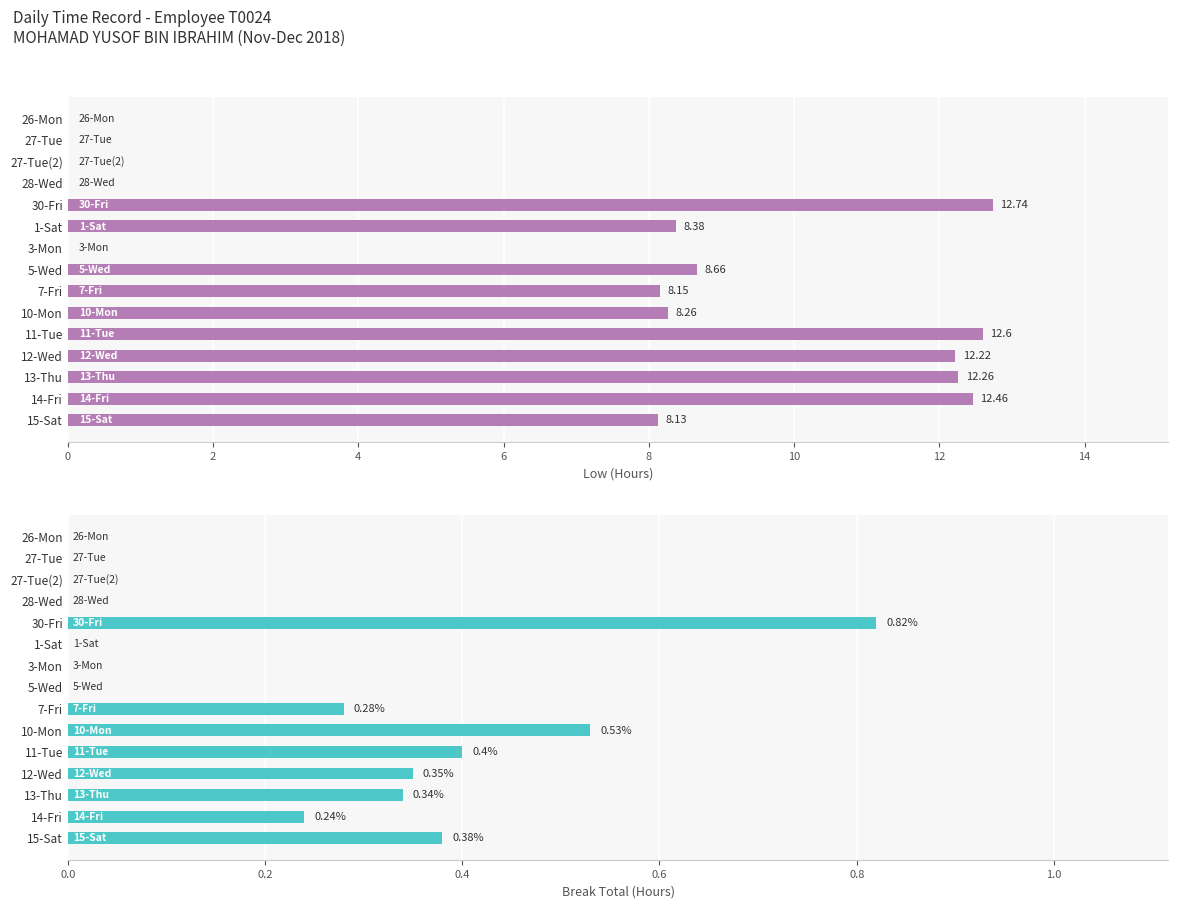

What is the difference between the Break Total (Hours) values at 6 and 10?

0.4